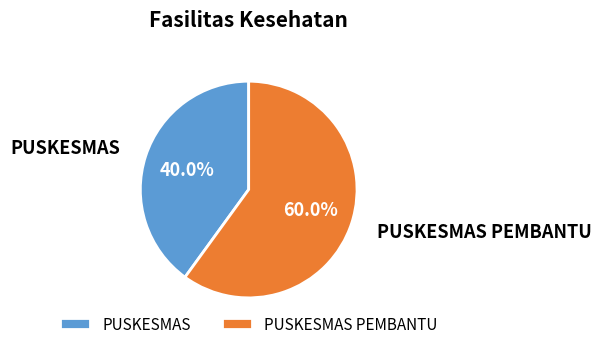

Count the number of slices in the pie.

2